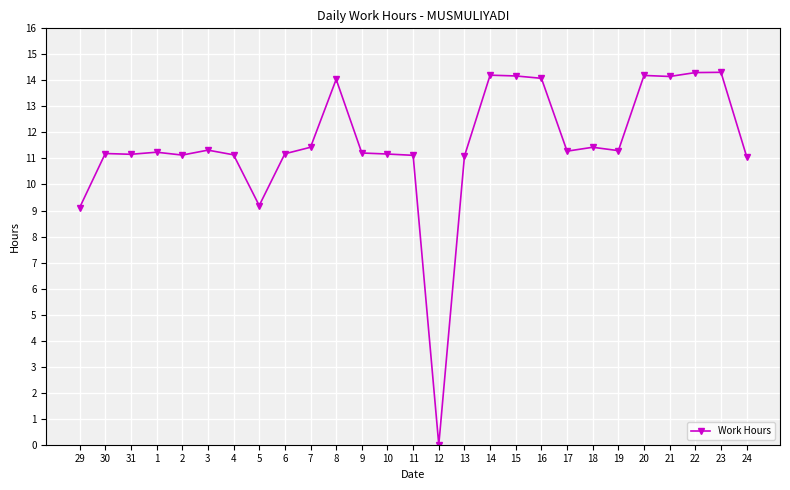

Is it true that the value at 13 is 6.8?

False